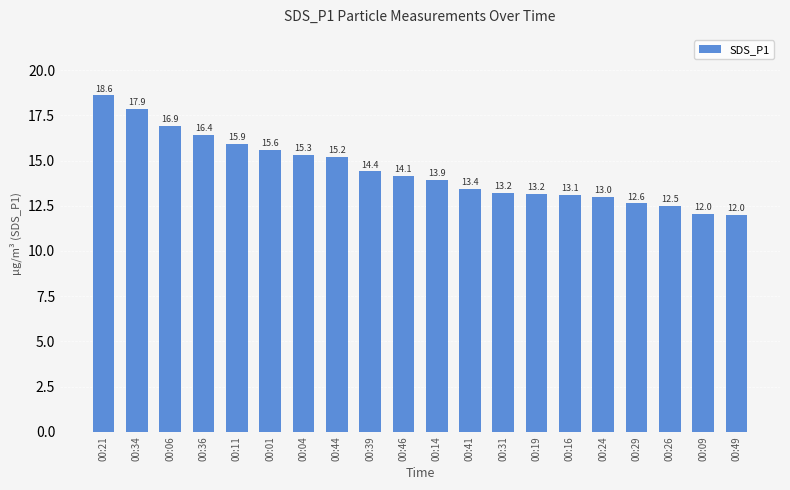

What is the difference between the maximum and minimum values?

6.6